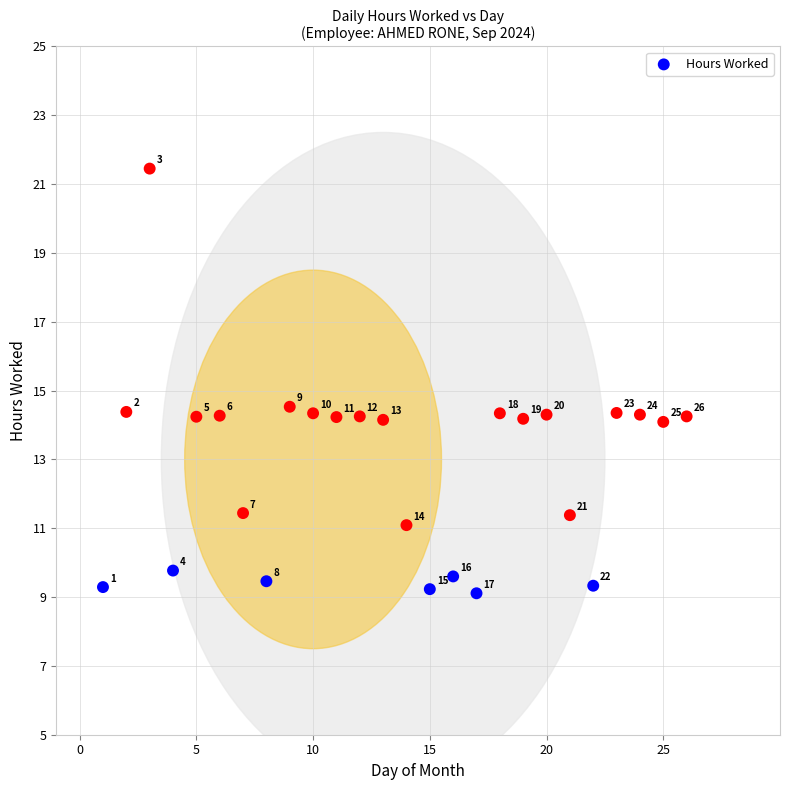

What Y value in the scatter plot is closest to 15?

14.5